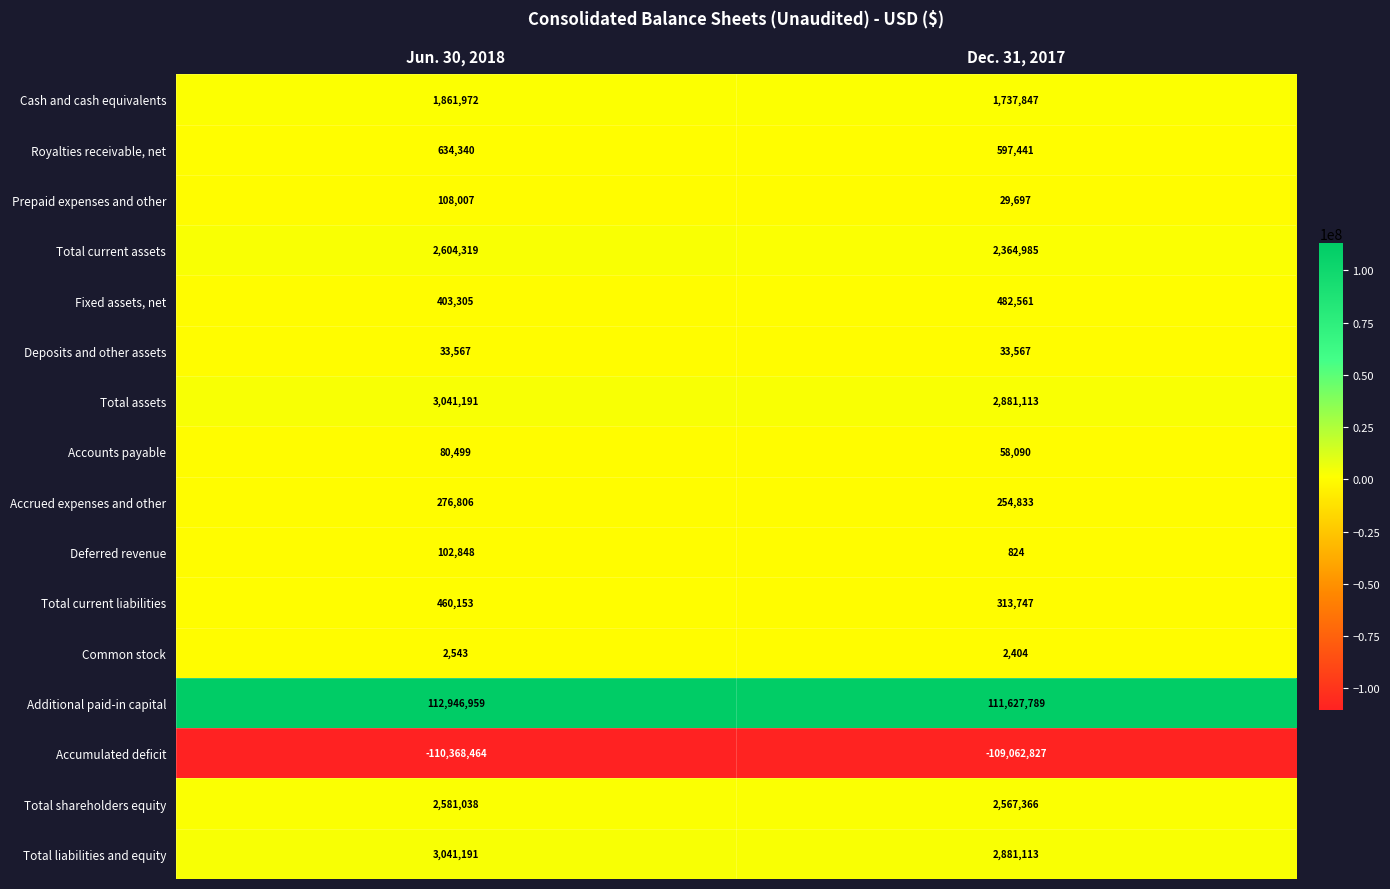

What is the average value of the Common stock series?

2474